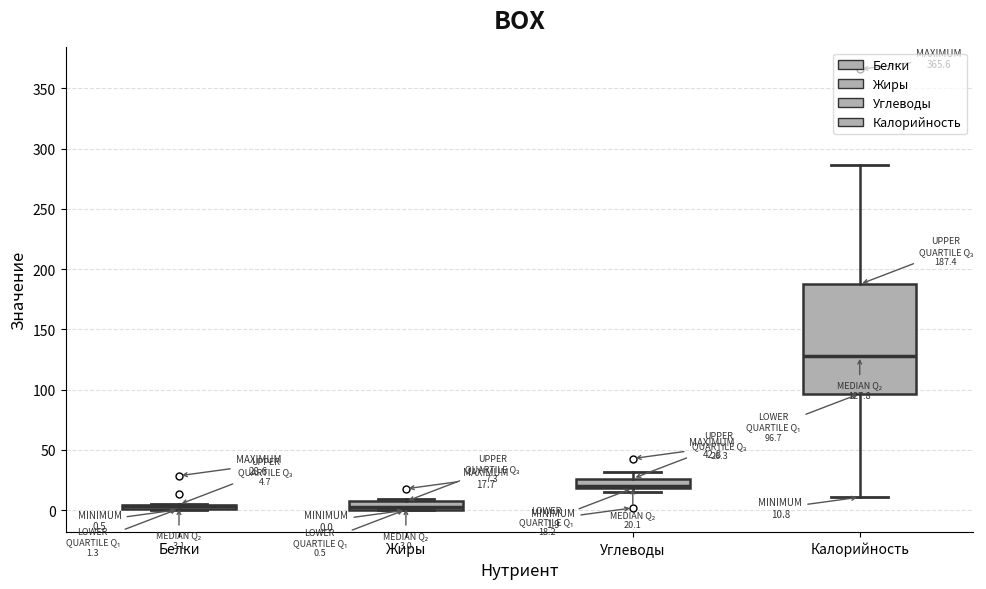

Which box is the tallest, from its lower edge to its upper edge?

Калорийность